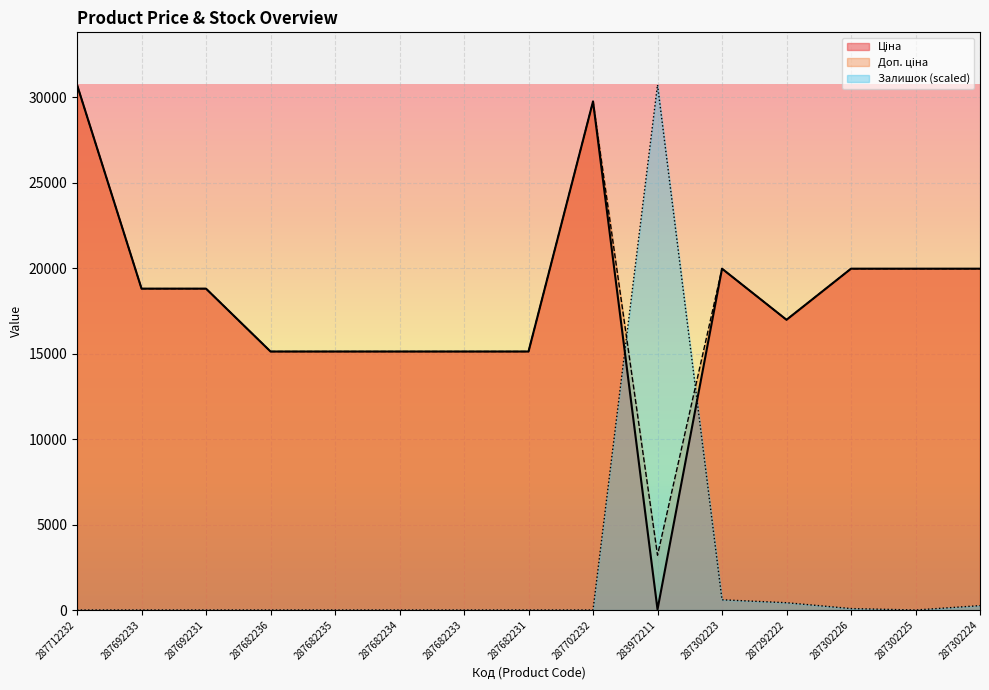

What is the highest value of the Залишок series?

30717.1